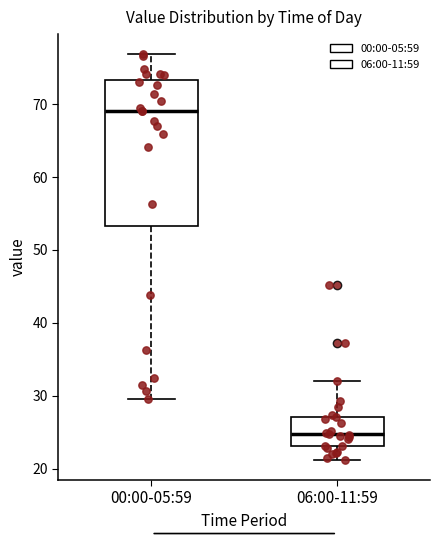

Comparing the boxes themselves (not the whiskers), which one is the tallest?

00:00-05:59